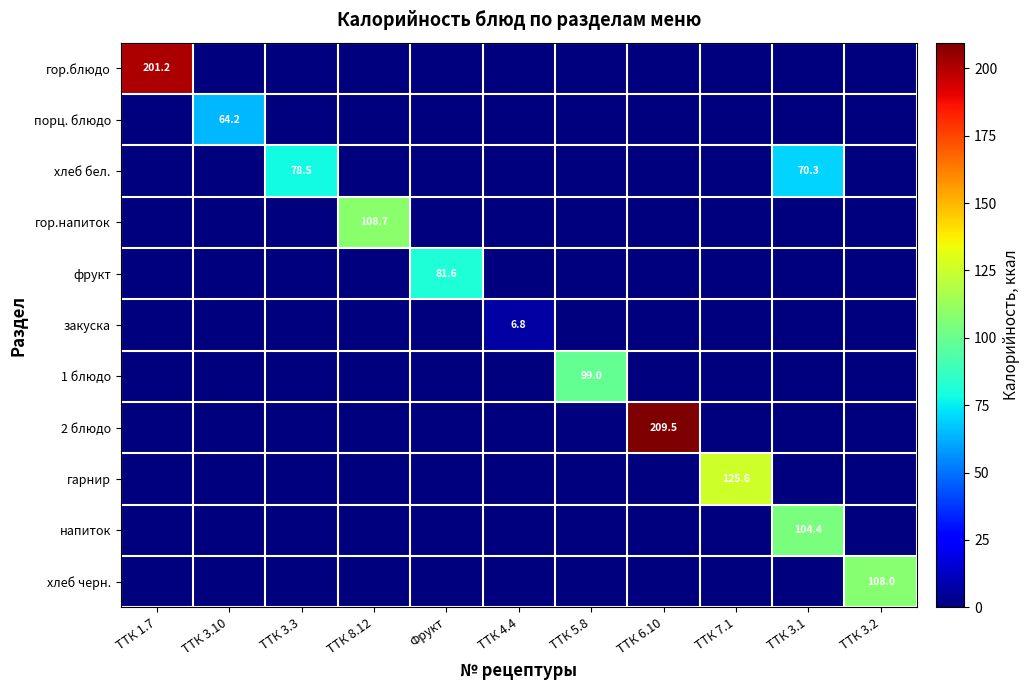

Which has a higher value, Фрукт or ТТК 8.12?

Фрукт